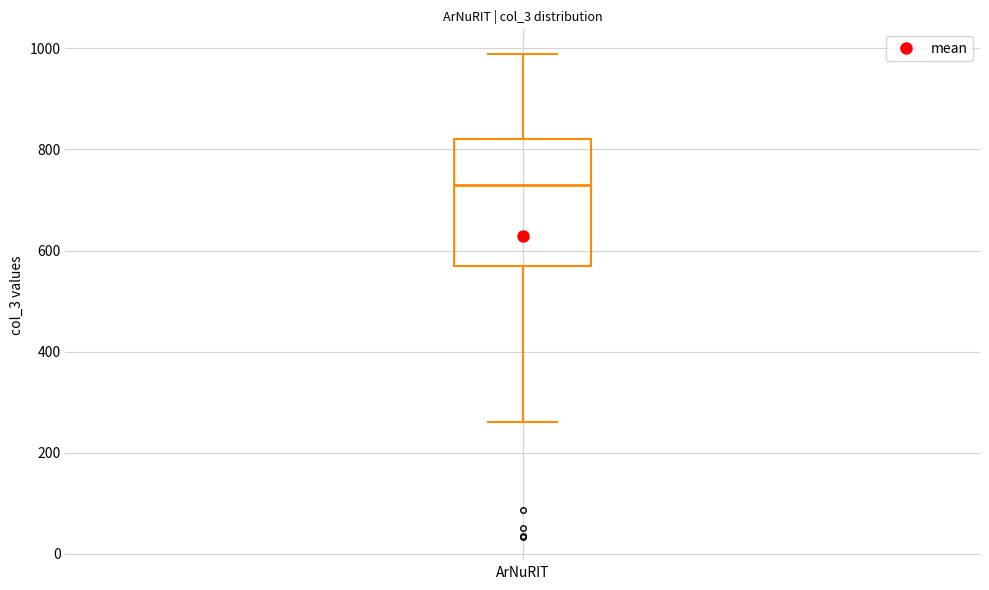

Where is the lower edge of the box for ArNuRIT on the y-axis? The values are not printed on the chart, so give them approximately, as read against the axis.

560